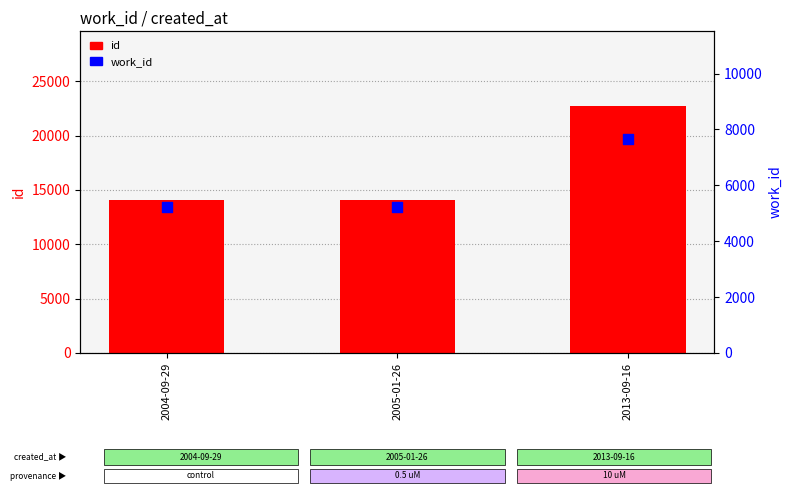

Which series contains the lowest Y value?

work_id